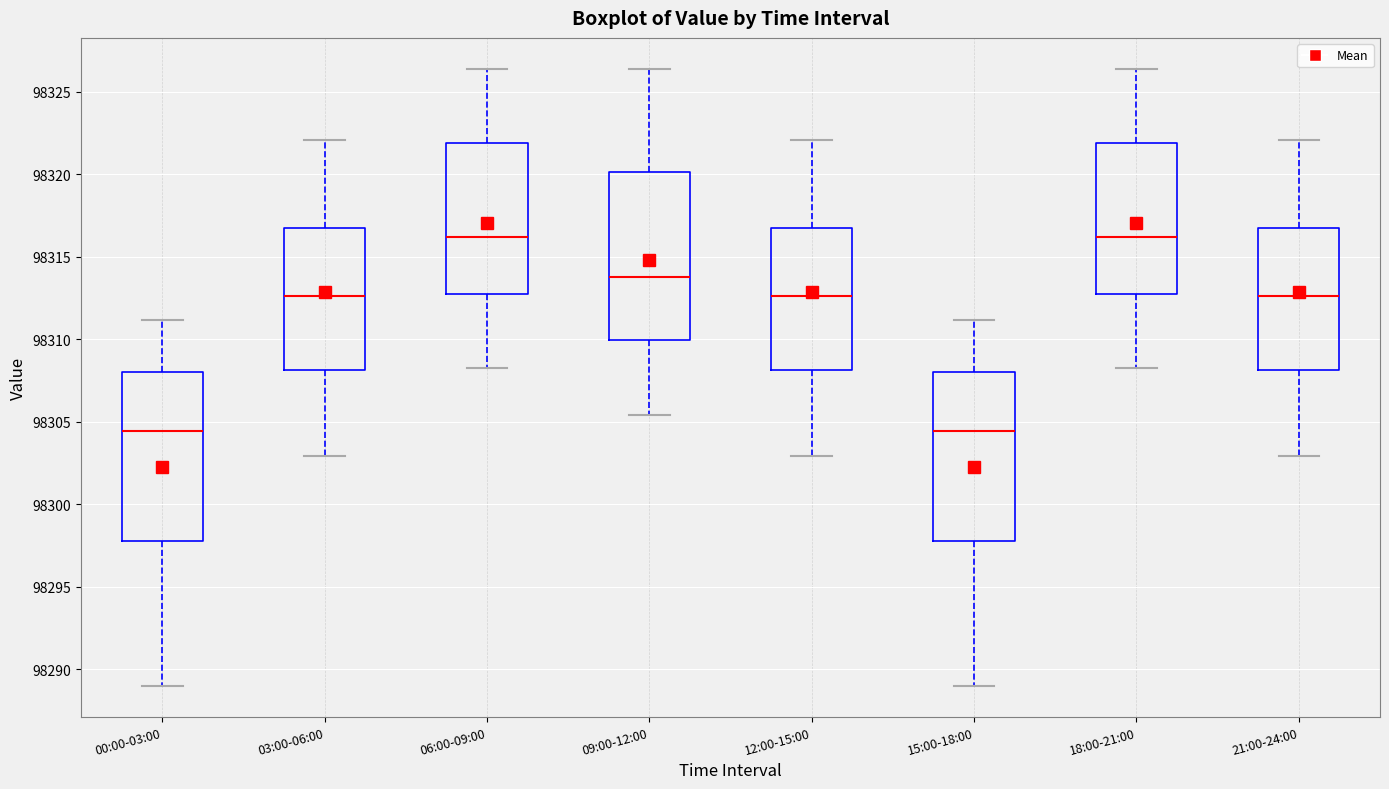

Reading left to right, transcribe this box plot: for each box, give where its median line is, the range the box spans, and where its two whiskers end, as read against the y-axis. The values are not printed on the chart, so give them approximately, as read against the axis.

00:00-03:00: median 98304.5, box 98298.0 to 98308.0, whiskers 98289.0 to 98311.0
03:00-06:00: median 98312.5, box 98308.0 to 98317.0, whiskers 98303.0 to 98322.0
06:00-09:00: median 98316.0, box 98312.5 to 98322.0, whiskers 98308.5 to 98326.5
09:00-12:00: median 98314.0, box 98310.0 to 98320.0, whiskers 98305.5 to 98326.5
12:00-15:00: median 98312.5, box 98308.0 to 98317.0, whiskers 98303.0 to 98322.0
15:00-18:00: median 98304.5, box 98298.0 to 98308.0, whiskers 98289.0 to 98311.0
18:00-21:00: median 98316.0, box 98312.5 to 98322.0, whiskers 98308.5 to 98326.5
21:00-24:00: median 98312.5, box 98308.0 to 98317.0, whiskers 98303.0 to 98322.0